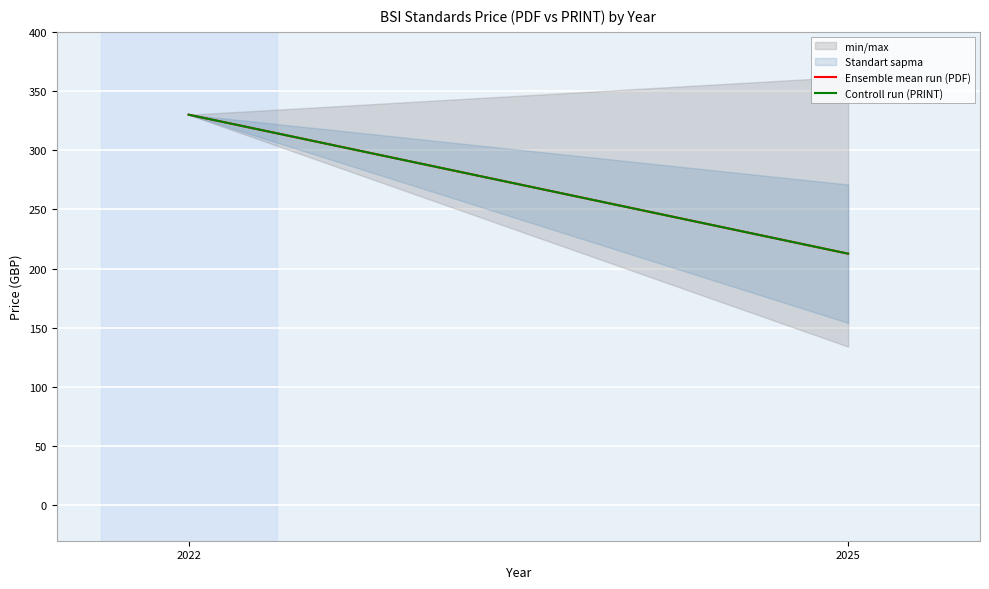

Which series has the largest total across all categories?

Ensemble mean run (PDF)